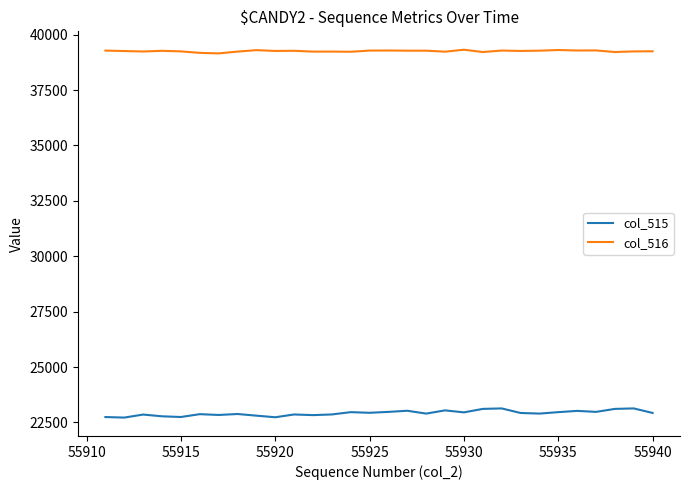

True or false: col_515 and col_516 intersect in this chart.

False